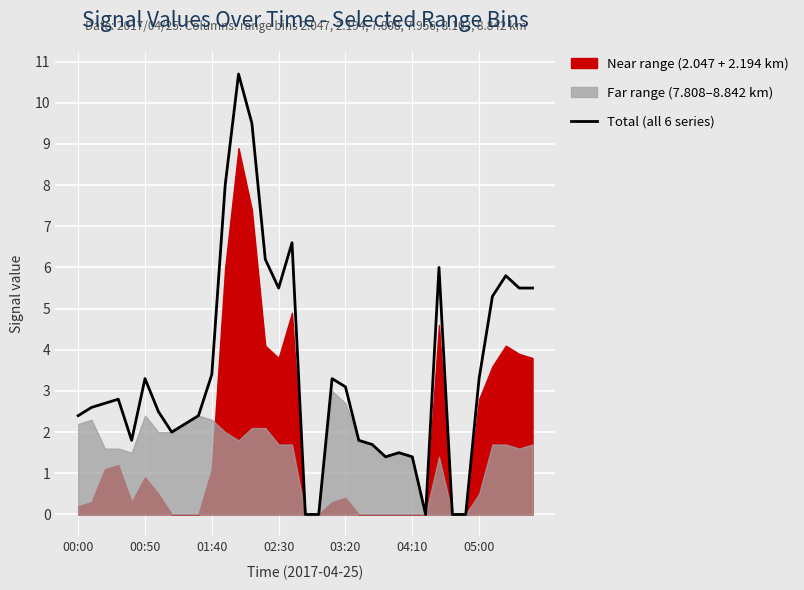

What position from the left is 26?

27